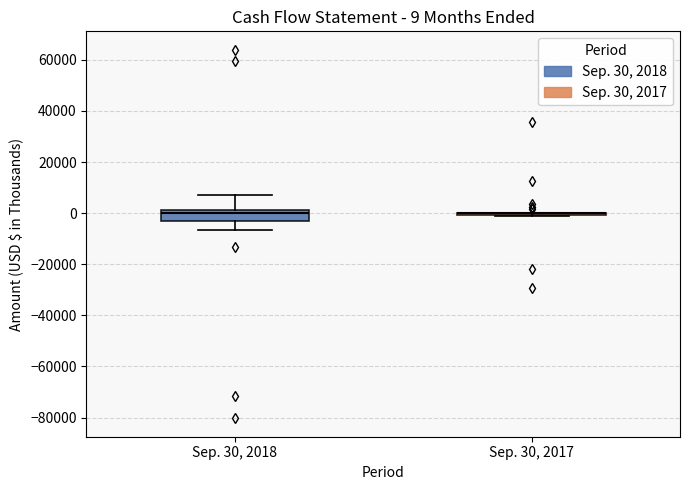

Which box is the tallest, from its lower edge to its upper edge?

Sep. 30, 2018